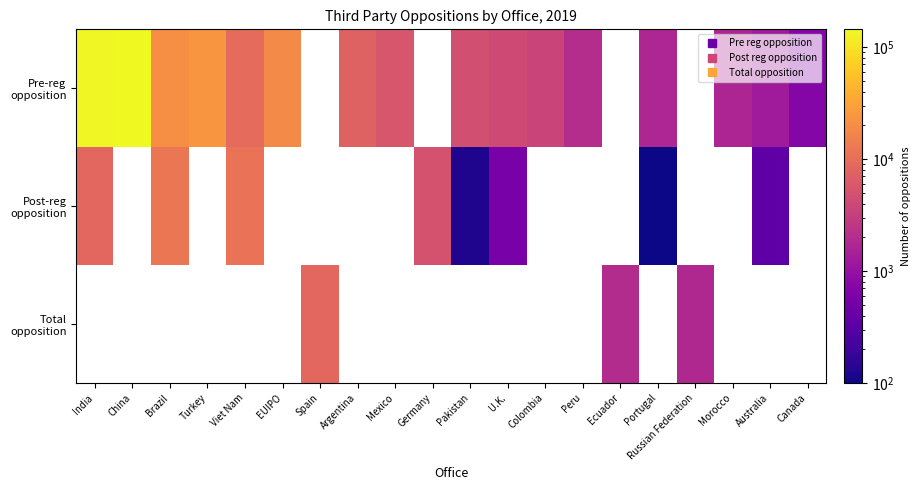

Between Argentina and Morocco, which series saw the biggest shift?

Pre-reg opposition